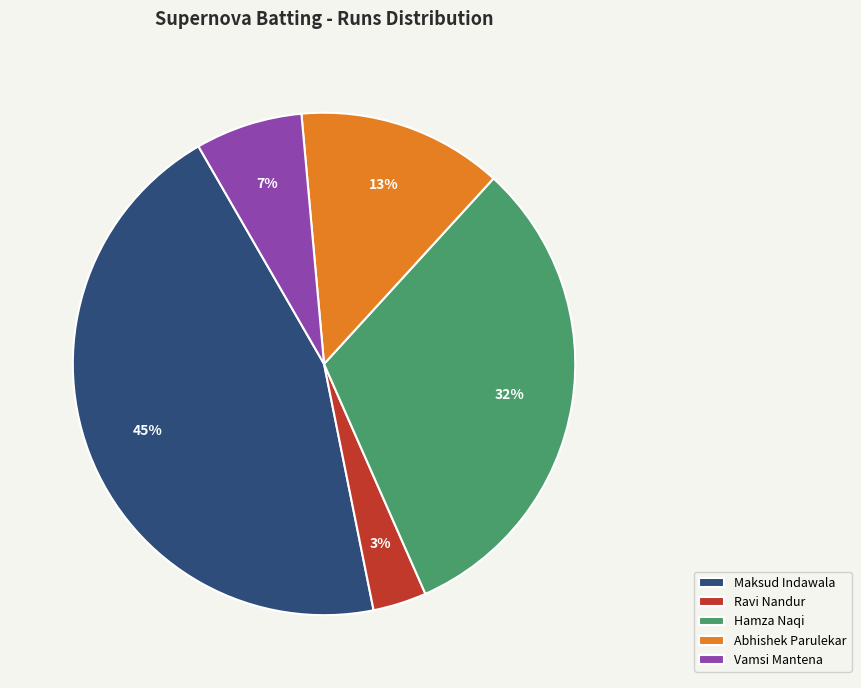

Is the sum of Abhishek Parulekar and Vamsi Mantena greater than half?

No